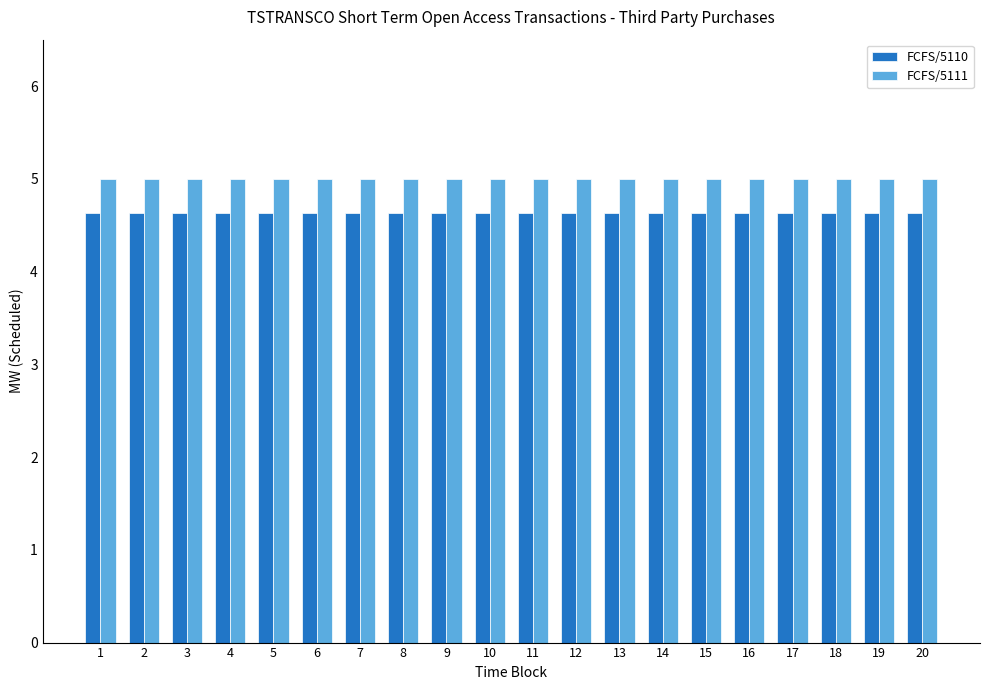

What is the maximum value for FCFS/5110?

4.6